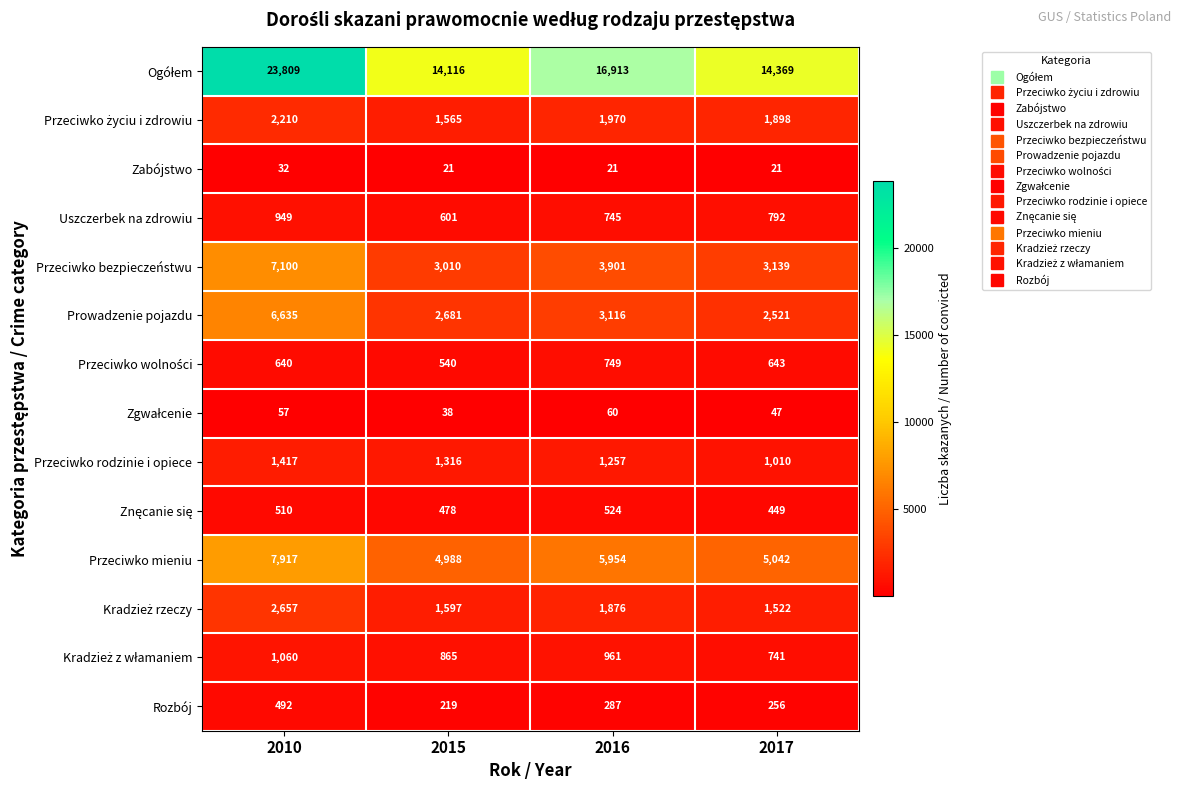

List the labels in order of Prowadzenie pojazdu value, largest first.

2010, 2016, 2015, 2017